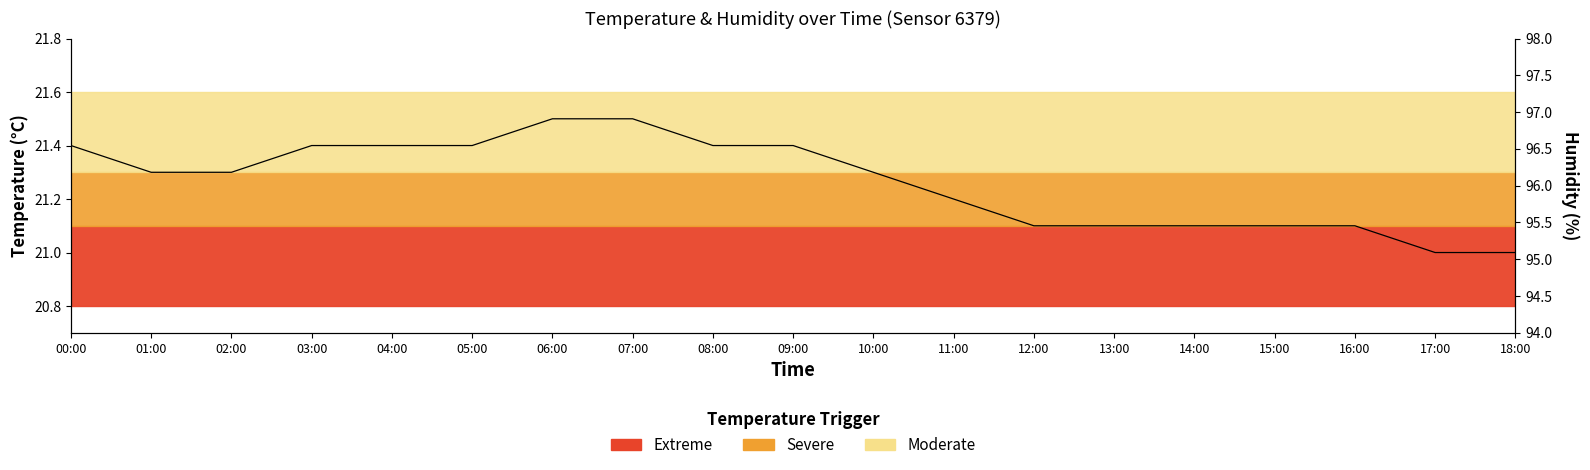

At which label is the value closest to 21?

17:00